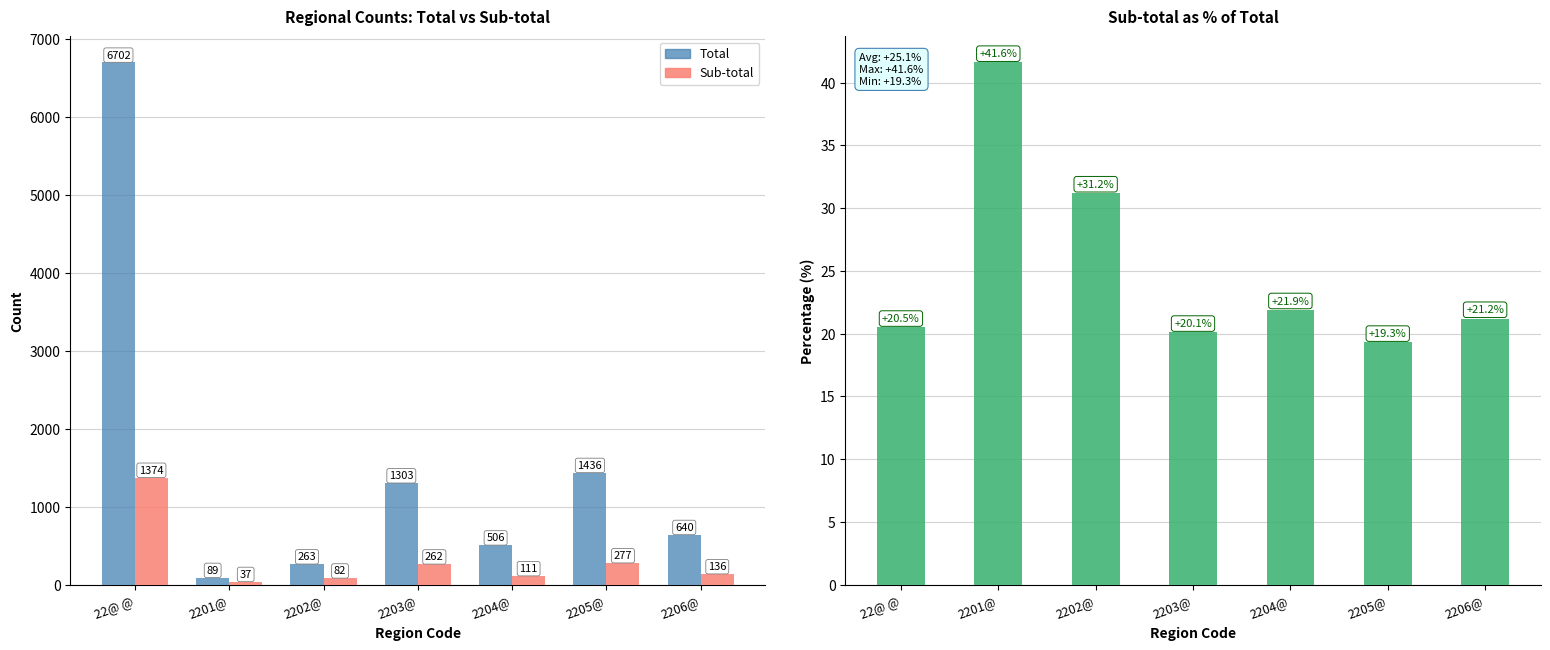

The Sub-total series shows 111.0 at 2204@. True or false?

True